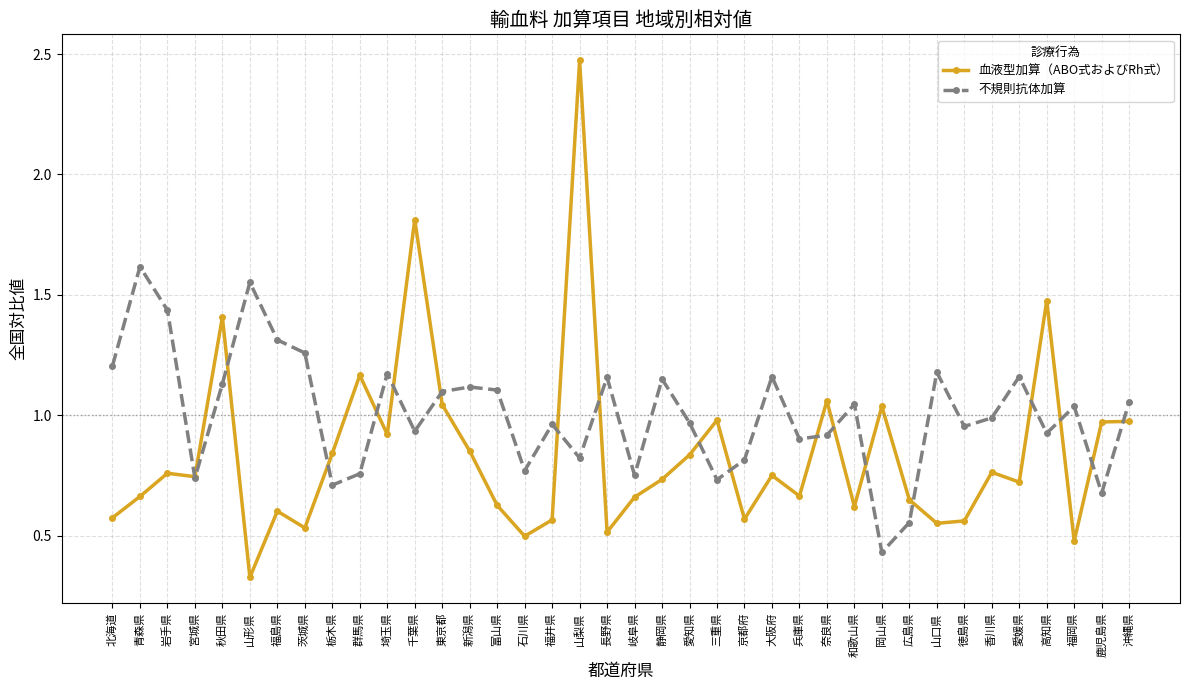

List the series in order of their overall mean, highest first.

不規則抗体加算, 血液型加算（ABO式およびRh式）